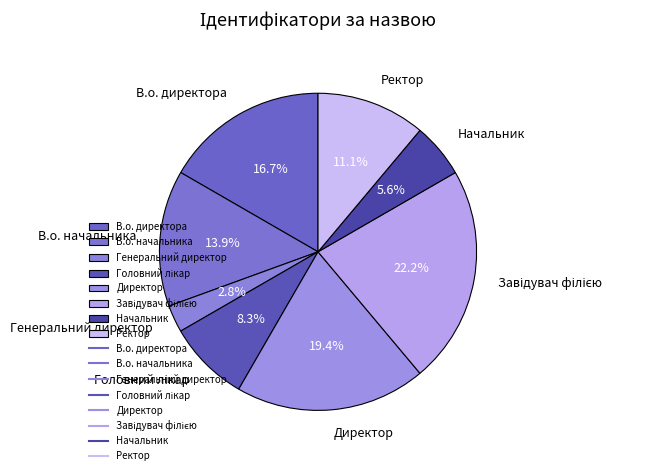

Is it true that Генеральний директор is 3% of the pie?

True